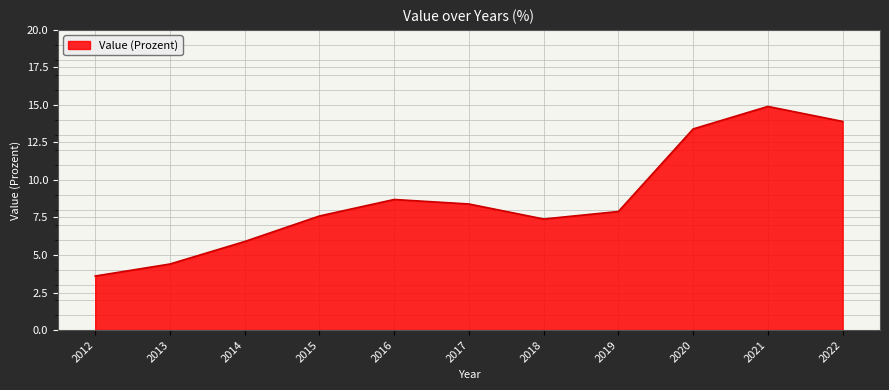

List the labels in order of value, largest first.

2021, 2022, 2020, 2016, 2017, 2019, 2015, 2018, 2014, 2013, 2012